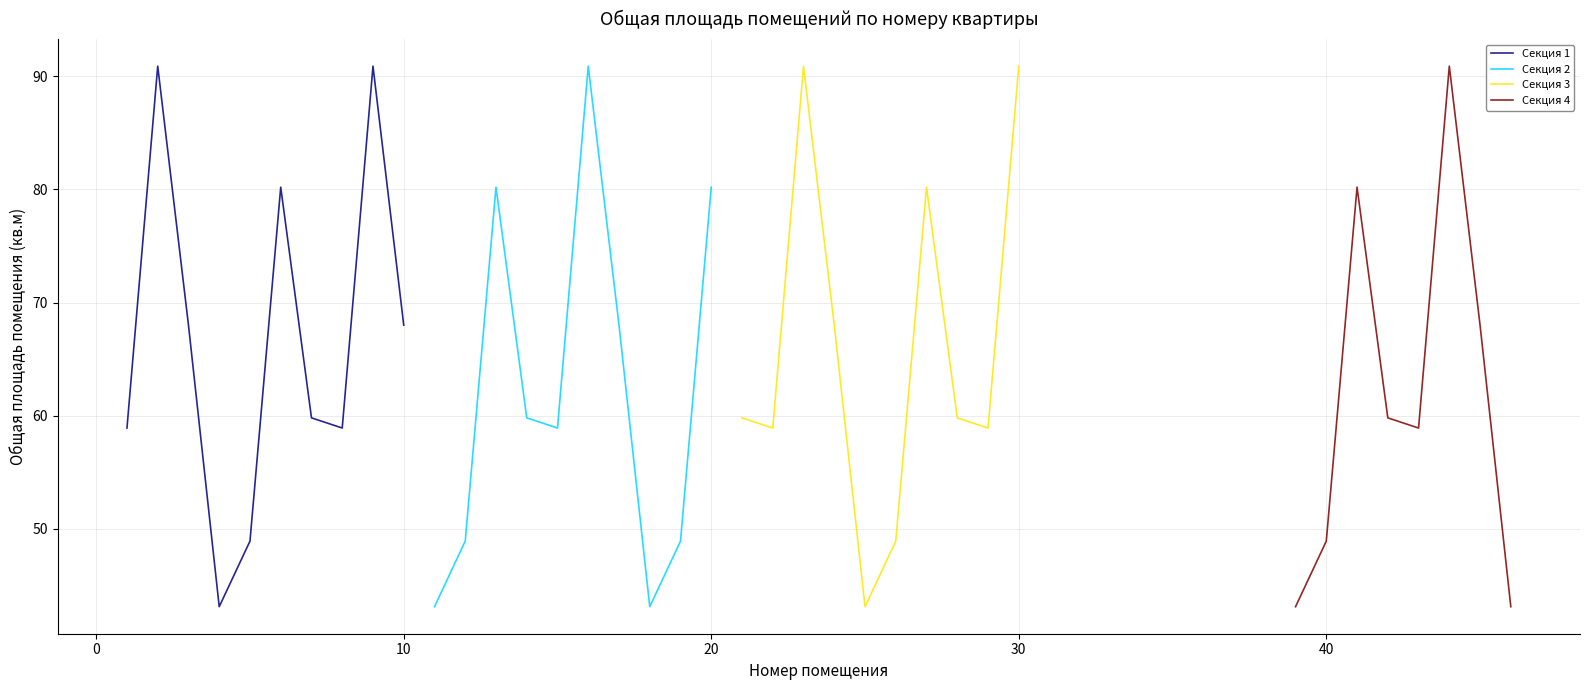

Reading right to left, what are all the values shown in this chart?

43.1	68.0	90.9	58.9	59.8	80.2	48.9	43.1	90.9	58.9	59.8	80.2	48.9	43.1	68.0	90.9	58.9	59.8	80.2	48.9	43.1	68.0	90.9	58.9	59.8	80.2	48.9	43.1	68.0	90.9	58.9	59.8	80.2	48.9	43.1	68.0	90.9	58.9